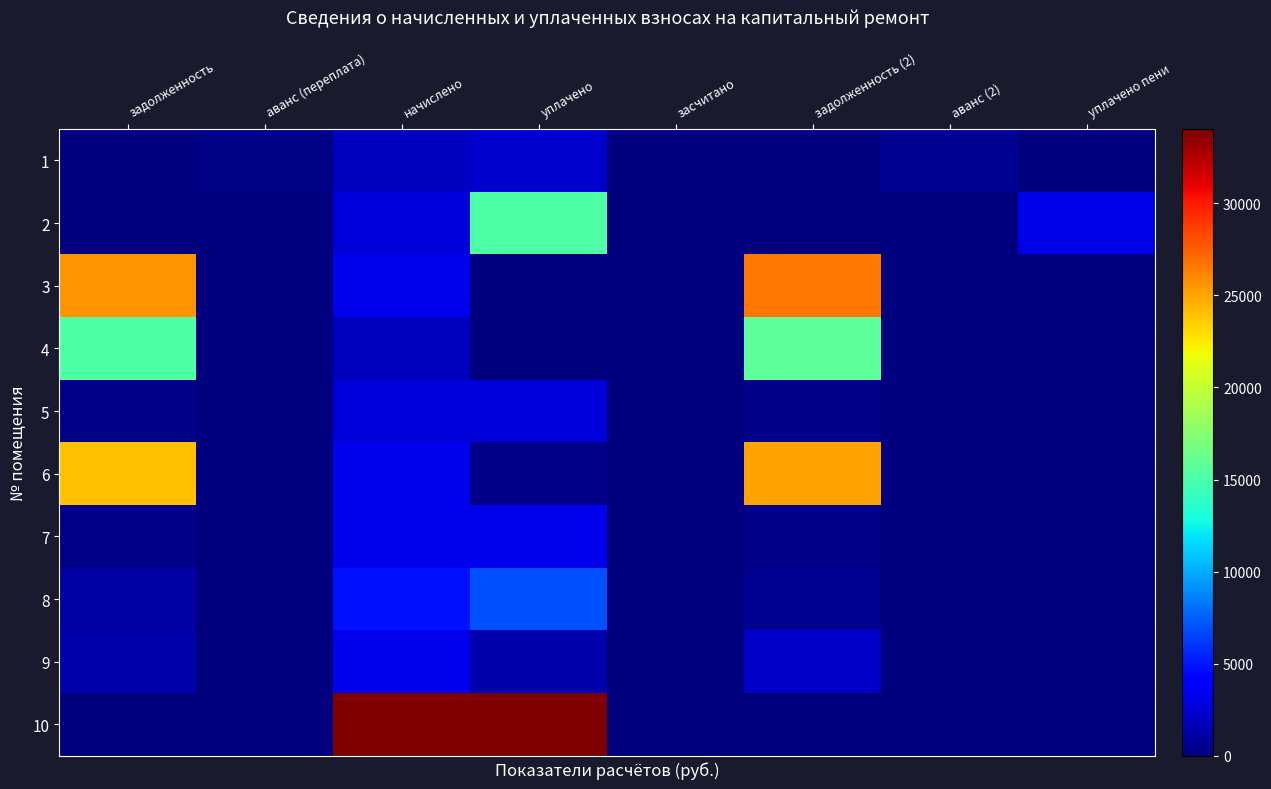

Which has a higher value, засчитано or аванс (переплата)?

аванс (переплата)